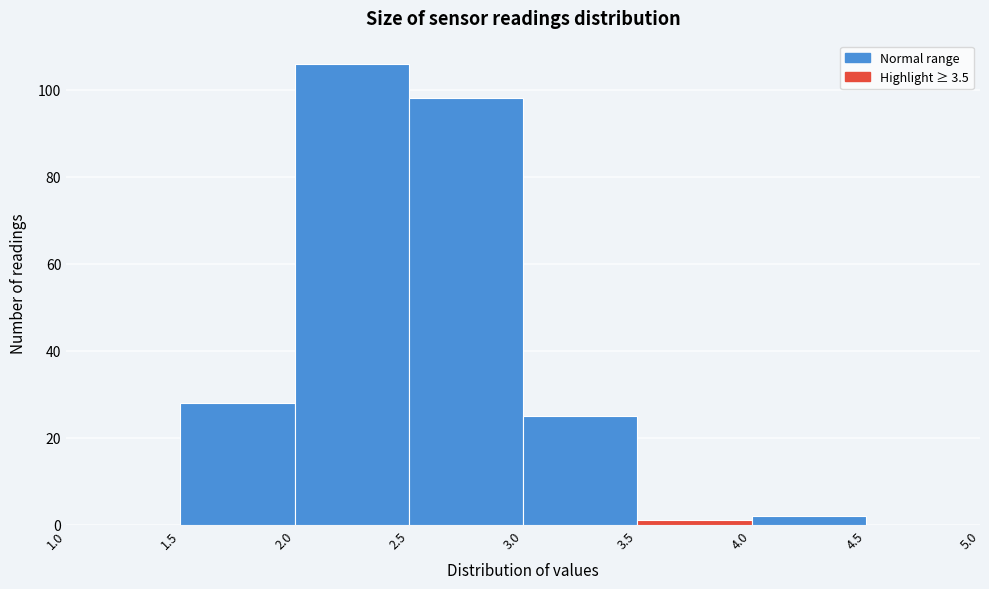

Reading left to right, transcribe this chart: for each bar, give the range it covers on the x-axis and its height. The values are not printed on the chart, so give them approximately, as read against the axis.

1.0 to 1.5: 0
1.5 to 2.0: 28
2.0 to 2.5: 106
2.5 to 3.0: 98
3.0 to 3.5: 26
3.5 to 4.0: under 2
4.0 to 4.5: 2
4.5 to 5.0: 0